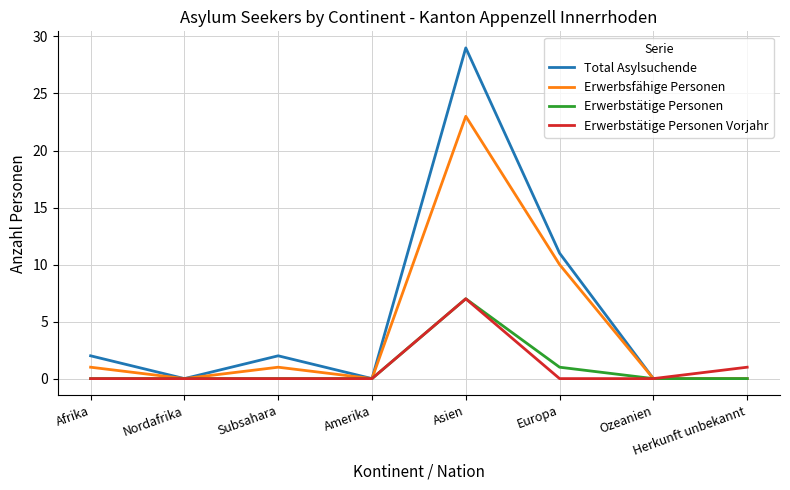

The Total Asylsuchende series shows -20 at Amerika. True or false?

False